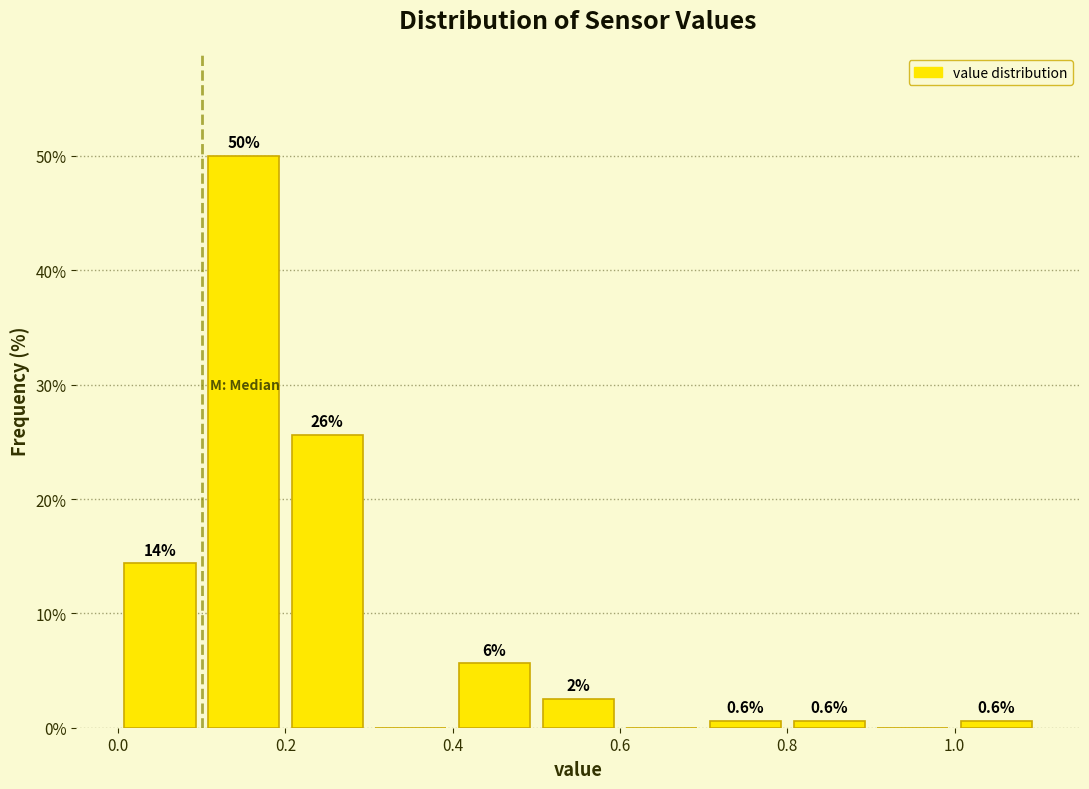

Which range on the x-axis has the tallest bar?

0.1 to 0.2